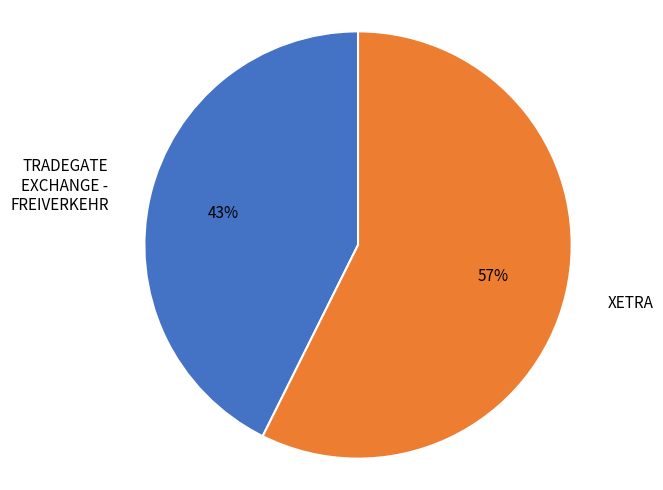

Which slice is the largest?

XETRA